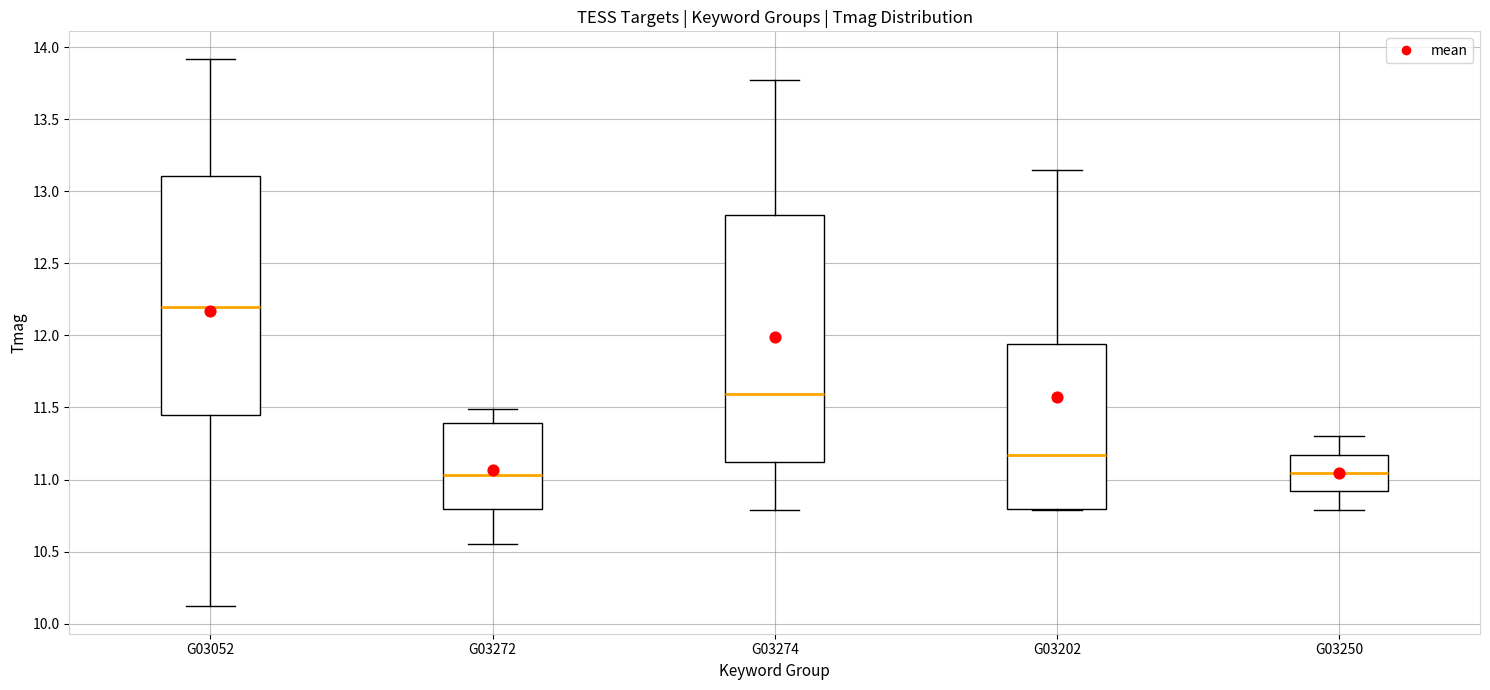

Reading left to right, transcribe this box plot: for each box, give where its median line is, the range the box spans, and where its two whiskers end, as read against the y-axis. The values are not printed on the chart, so give them approximately, as read against the axis.

G03052: median 12.20, box 11.45 to 13.10, whiskers 10.10 to 13.90
G03272: median 11.05, box 10.80 to 11.40, whiskers 10.55 to 11.50
G03274: median 11.60, box 11.10 to 12.85, whiskers 10.80 to 13.75
G03202: median 11.15, box 10.80 to 11.95, whiskers 10.80 to 13.15
G03250: median 11.05, box 10.90 to 11.15, whiskers 10.80 to 11.30